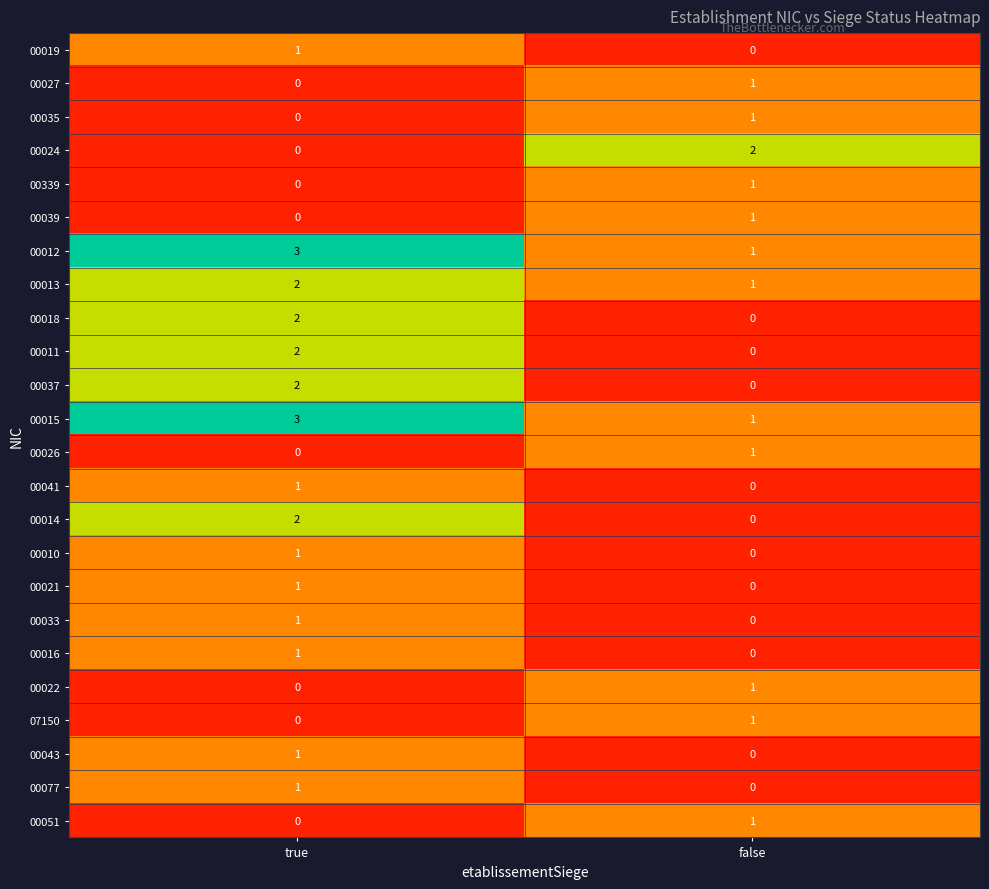

Rank the categories by 07150 value from lowest to highest.

true, false